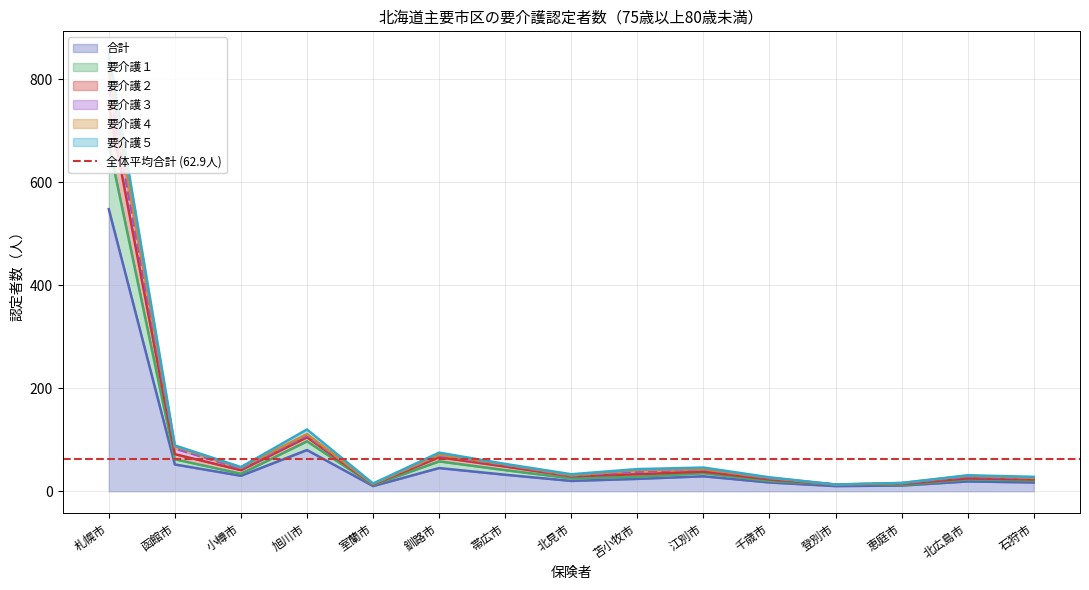

What position from the left is 石狩市?

15